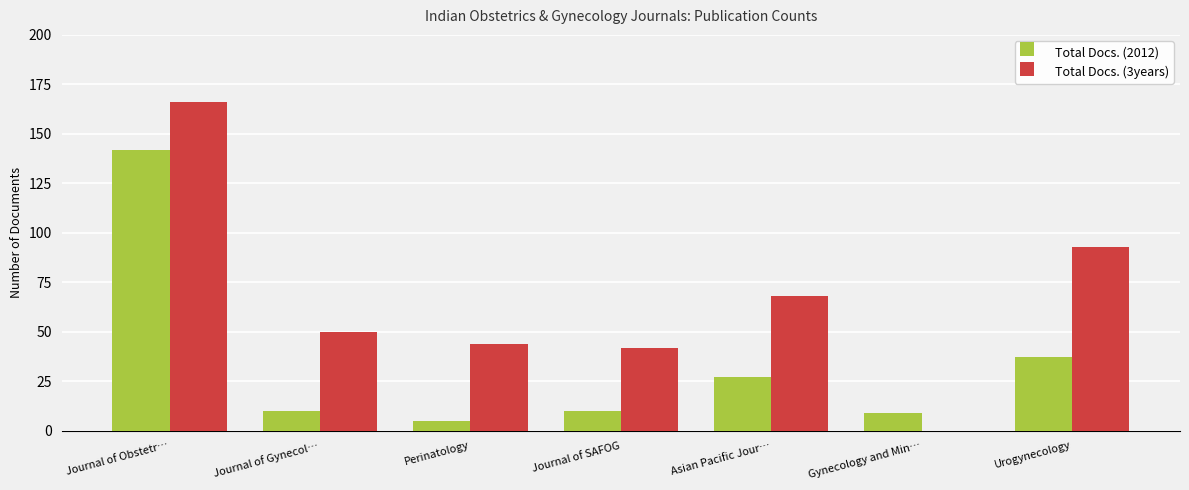

Which series has the largest range (max minus min)?

Total Docs. (3years)